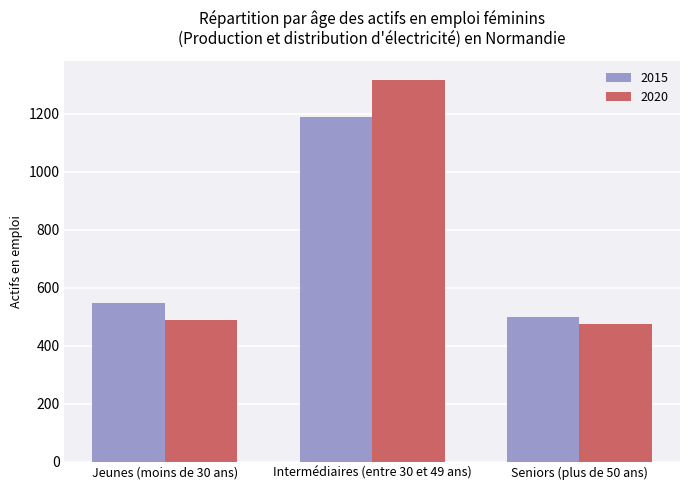

At how many categories does at least one series exceed 523?

2